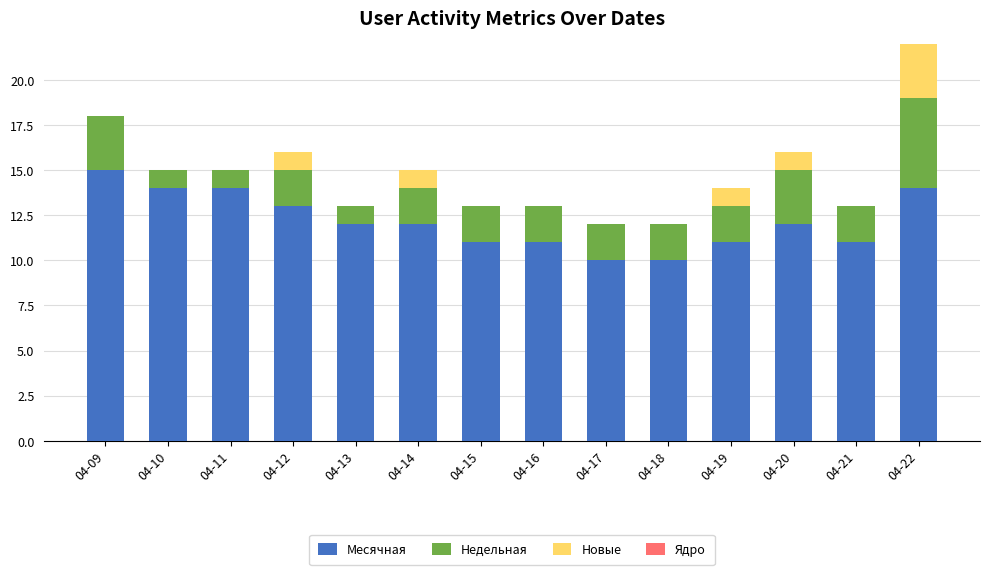

What is the sum of the Месячная values at 04-21 and 04-11?

25